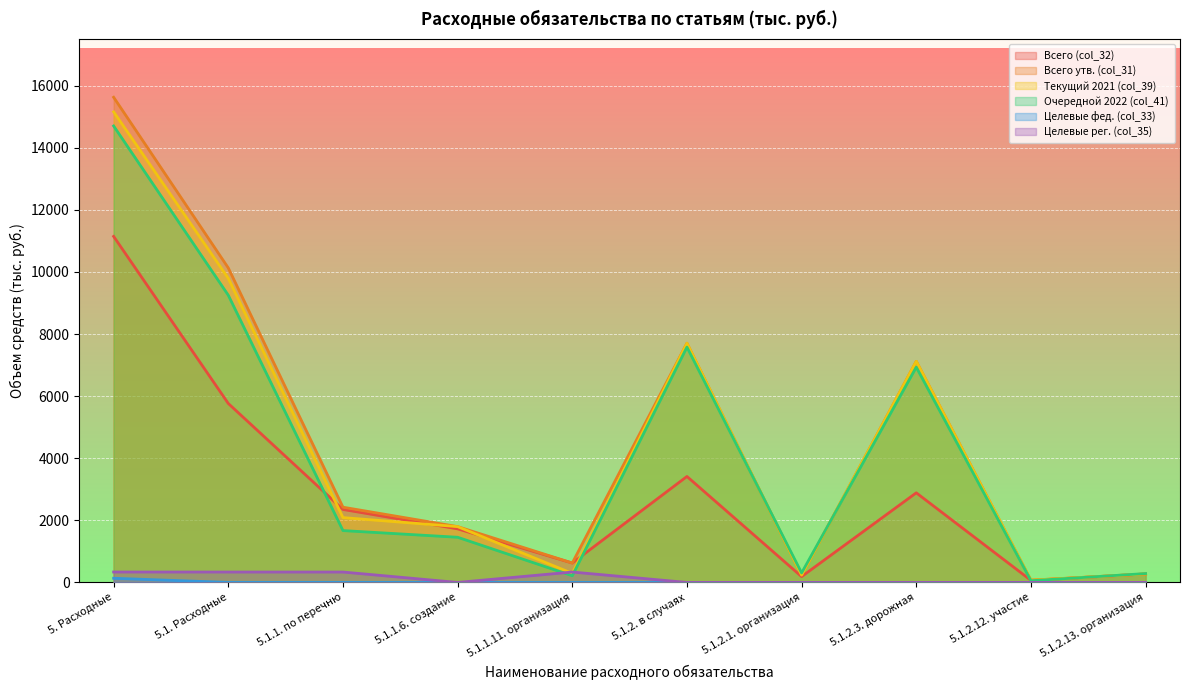

What is the value of the Всего утв. (col_31) point at the 6th from the left?

7705.2